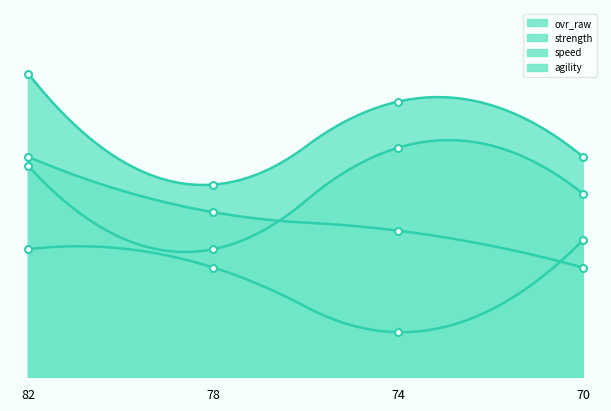

What is the sum of all ovr_raw values?

290